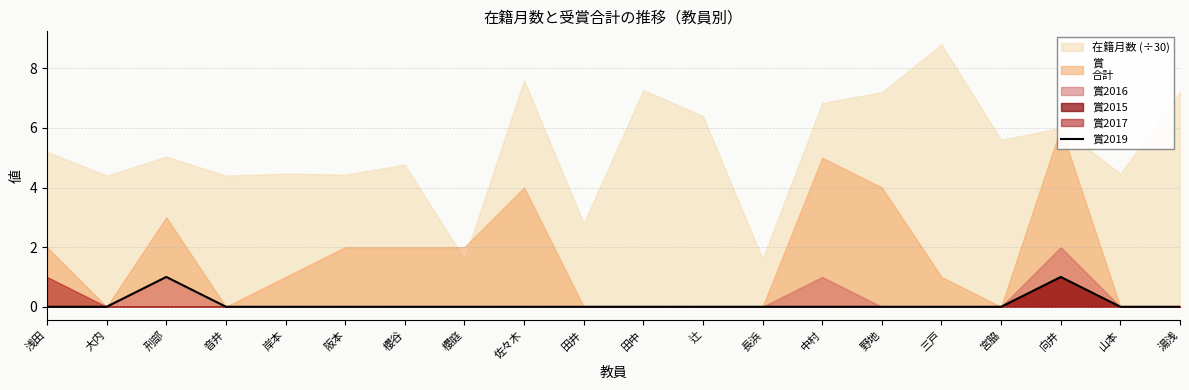

Is it true that 賞2019 equals -1 at 櫻谷?

False